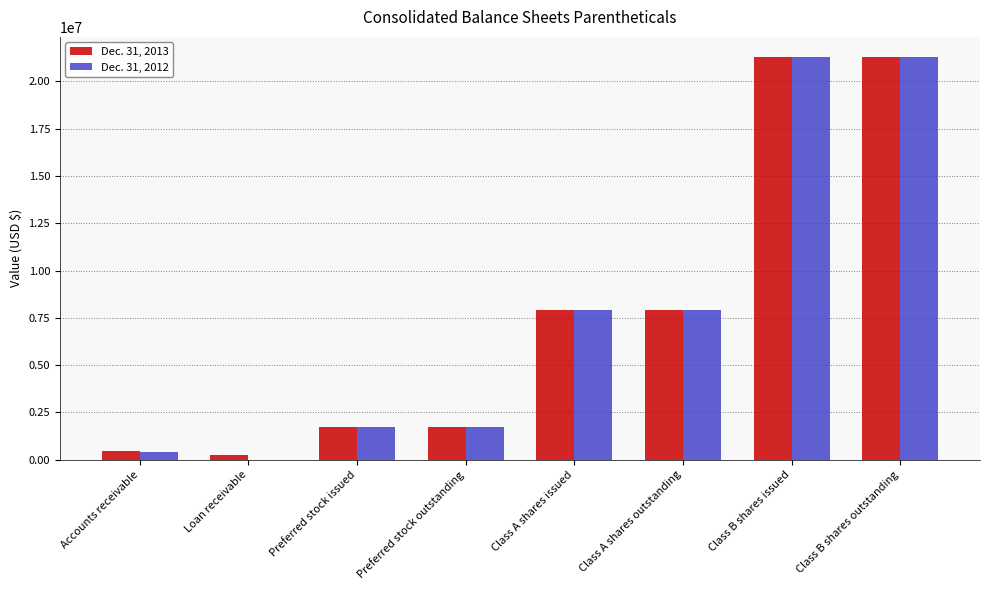

Is it true that Dec. 31, 2012 equals 9453548 at Loan receivable?

False